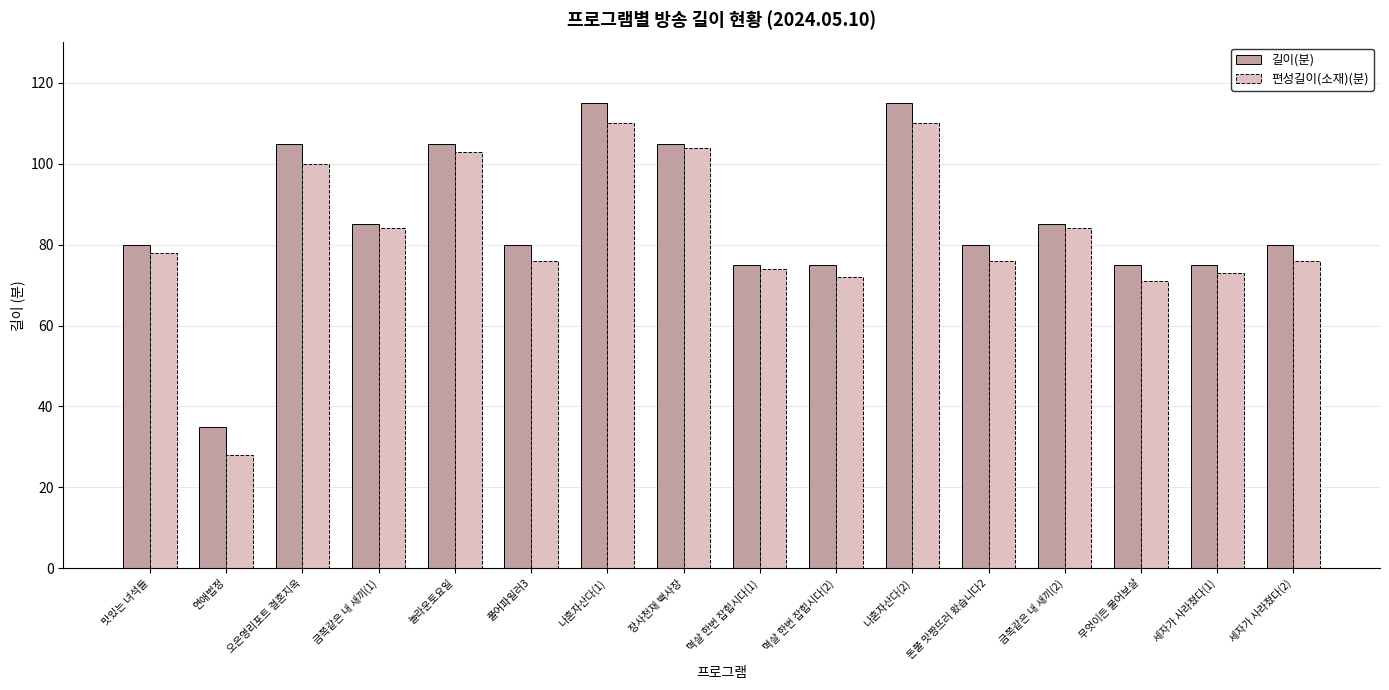

Reading right to left, what are all the values shown in this chart?

길이(분): 80	75	75	85	80	115	75	75	105	115	80	105	85	105	35	80
편성길이(소재)(분): 76	73	71	84	76	110	72	74	104	110	76	103	84	100	28	78